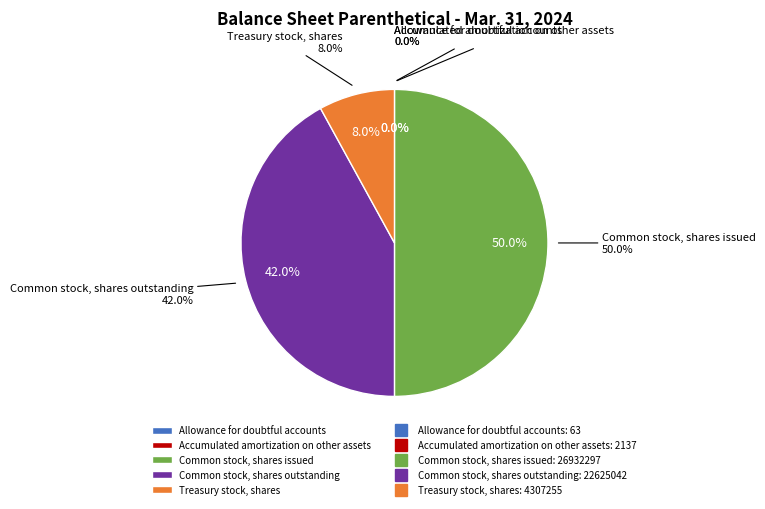

Which slice is the smallest?

Allowance for doubtful accounts